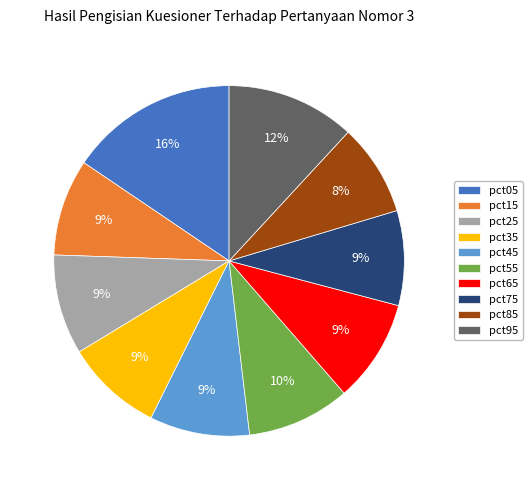

Count the number of slices in the pie.

10